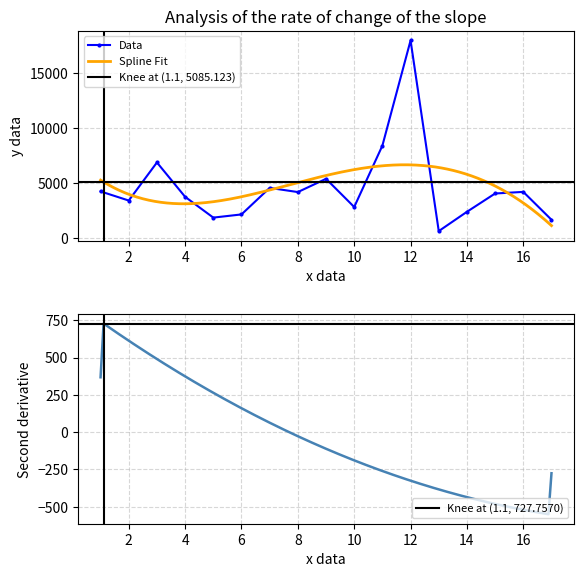

What is the value of the 11th point from the left?

8393.6